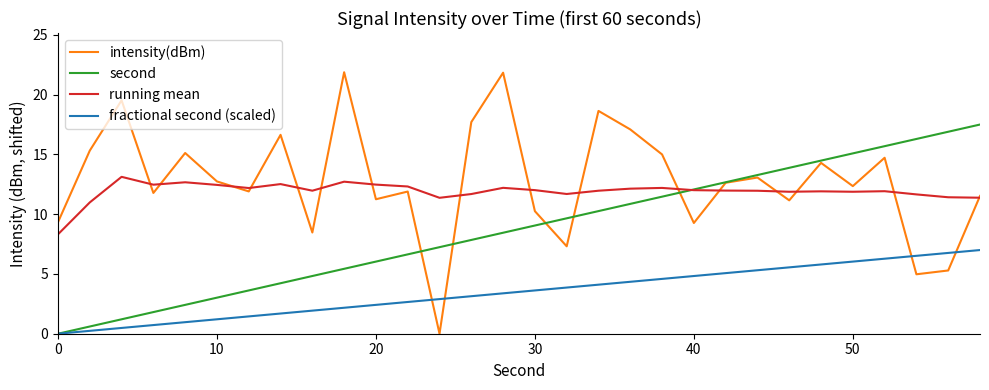

How many positive values does the second series have?

29